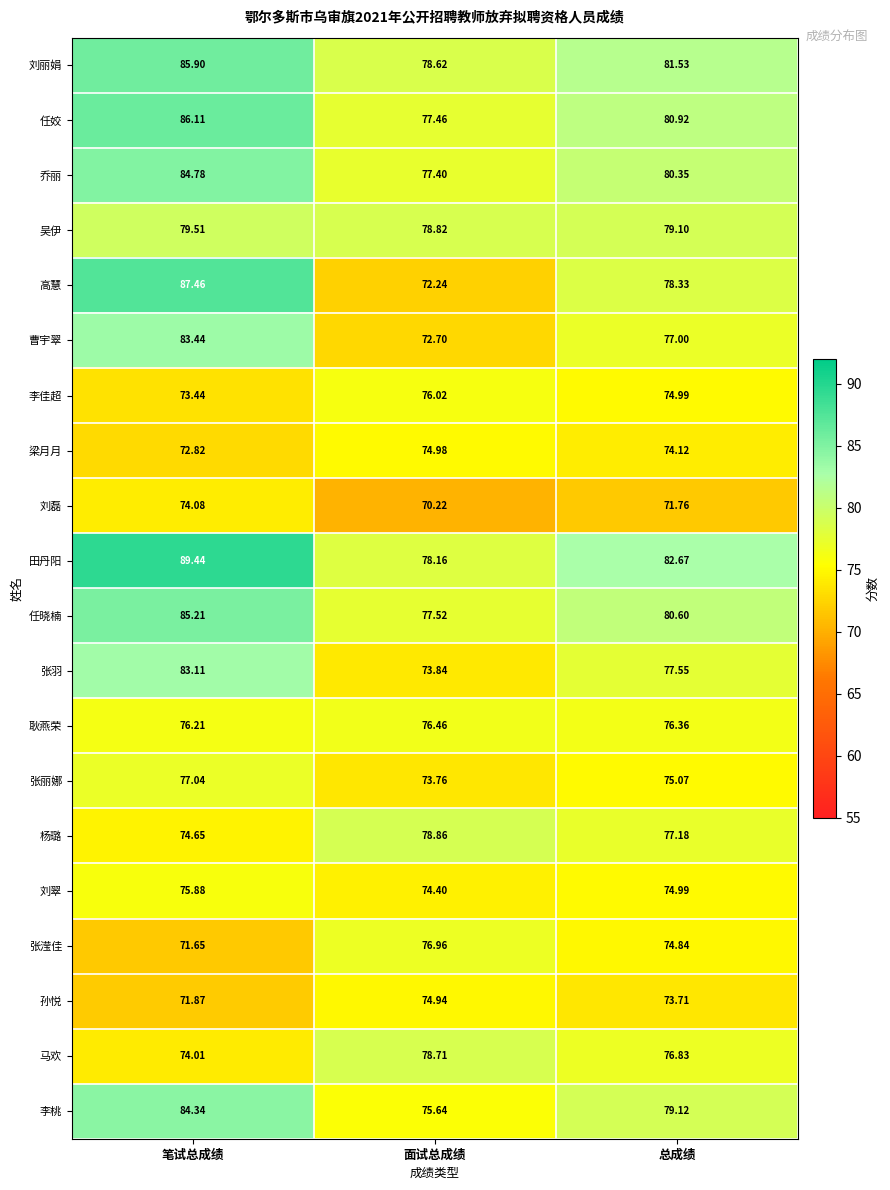

At which category does the chart reach its peak across all series?

笔试总成绩